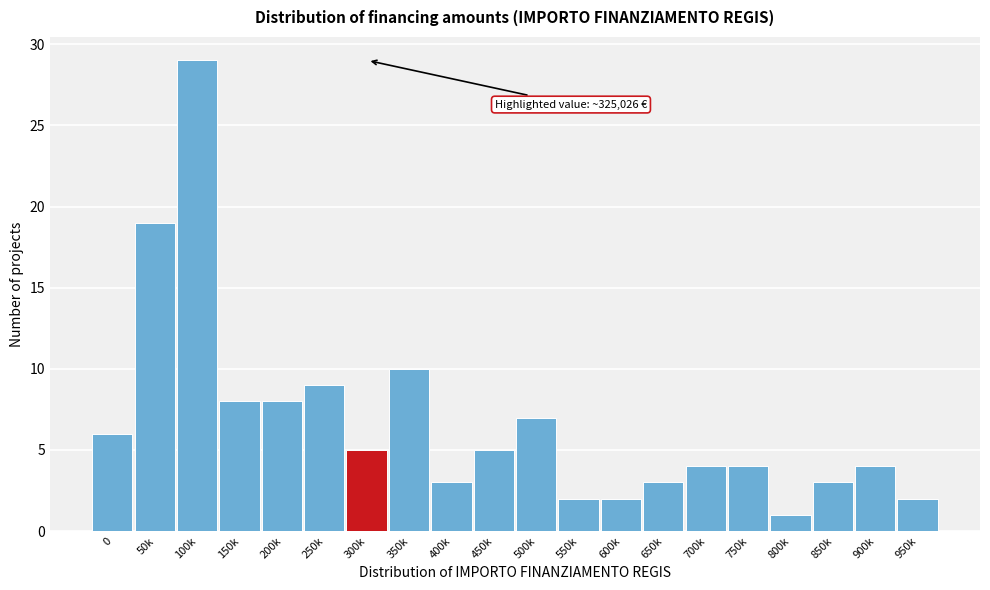

Reading right to left, extract all data points from this chart.

2	4	3	1	4	4	3	2	2	7	5	3	10	5	9	8	8	29	19	6